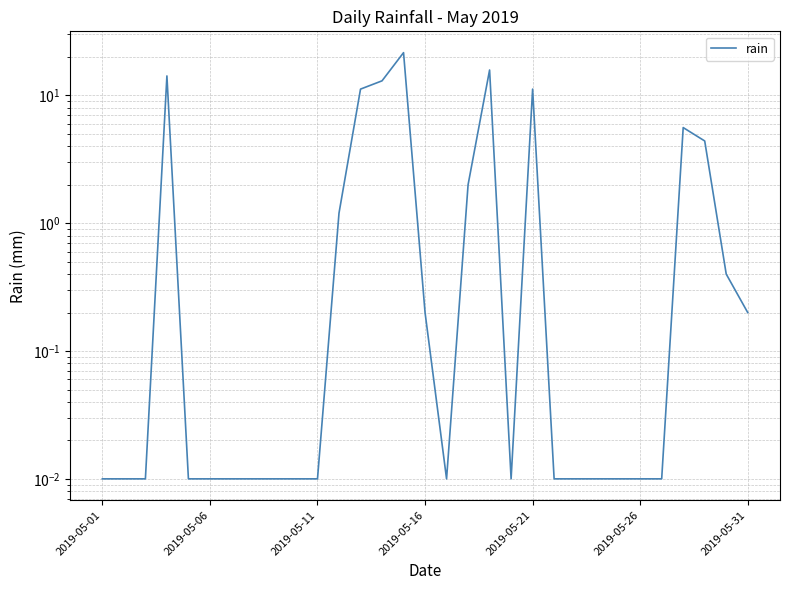

Reading left to right, list all the values displayed in this chart.

0.0	0.0	0.0	14.2	0.0	0.0	0.0	0.0	0.0	0.0	0.0	1.2	11.2	13.0	21.6	0.2	0.0	2.0	15.8	0.0	11.2	0.0	0.0	0.0	0.0	0.0	0.0	5.6	4.4	0.4	0.2